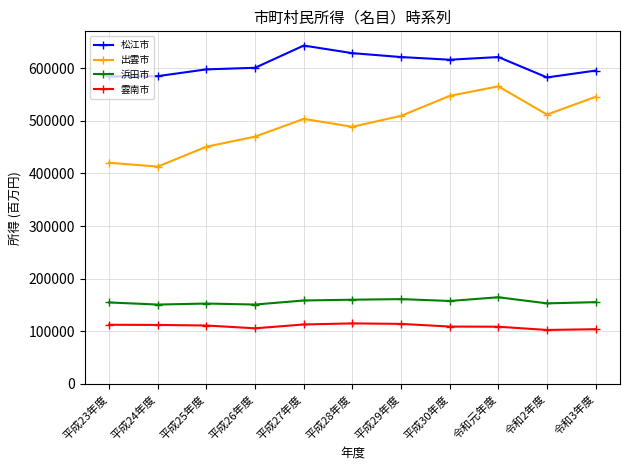

At which label does 雲南市 first exceed 111080?

平成23年度